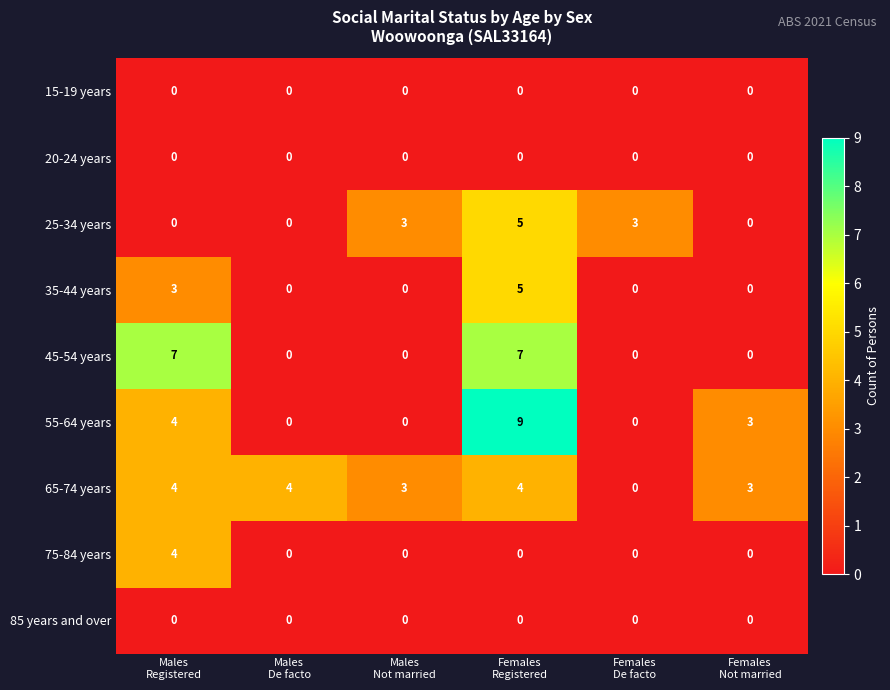

What is the total value across all series at Females
Not married?

6